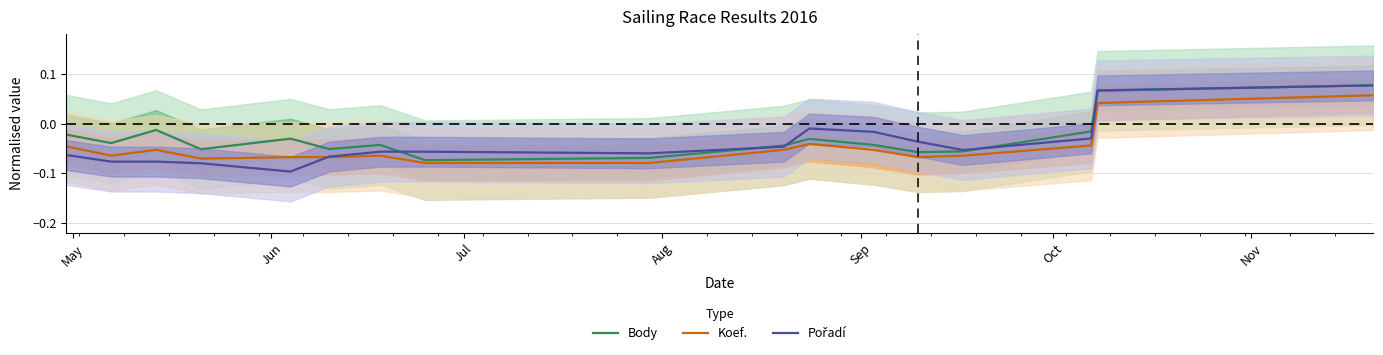

List the series in order of their peak value, lowest first.

Koef., Pořadí, Body